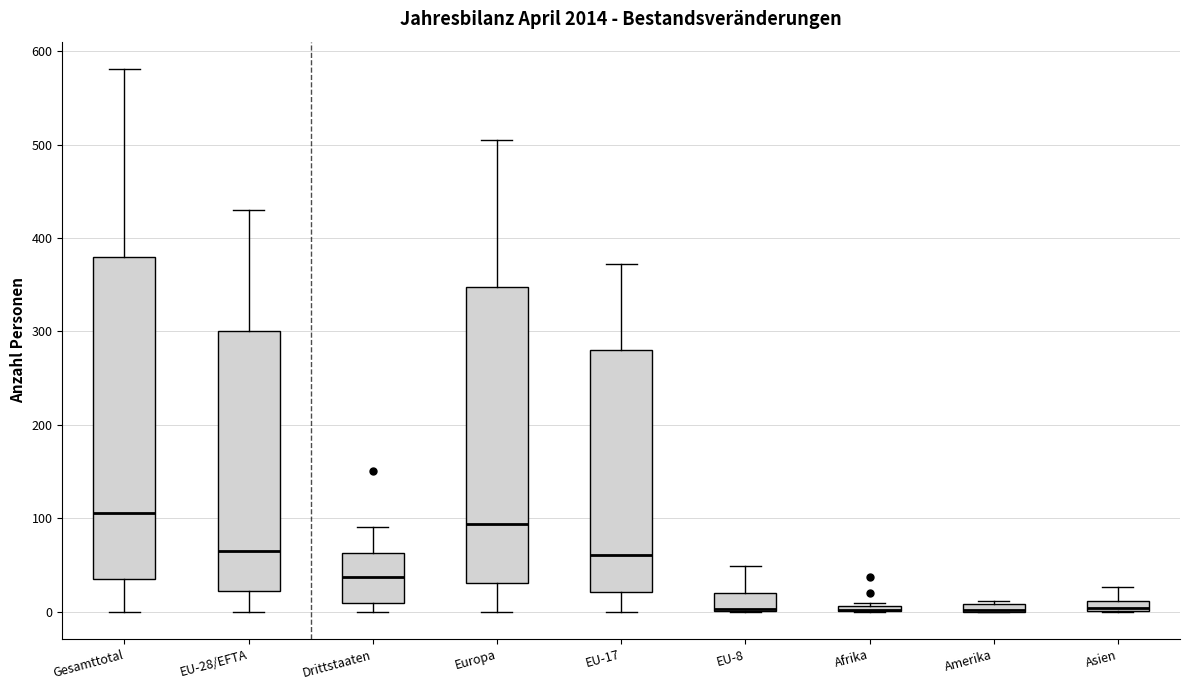

Where is the lower edge of the box for EU-8 on the y-axis? The values are not printed on the chart, so give them approximately, as read against the axis.

0